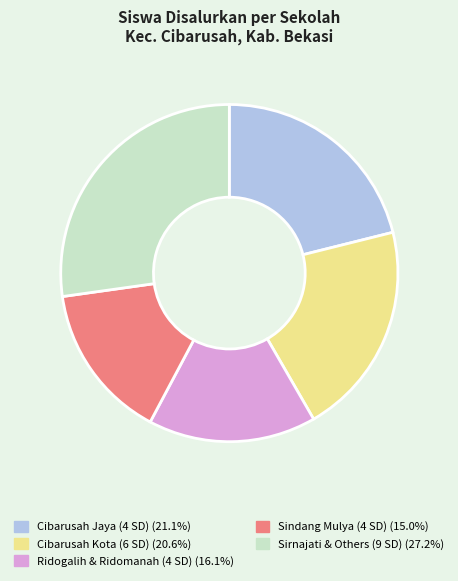

Is there a majority slice in this chart?

No